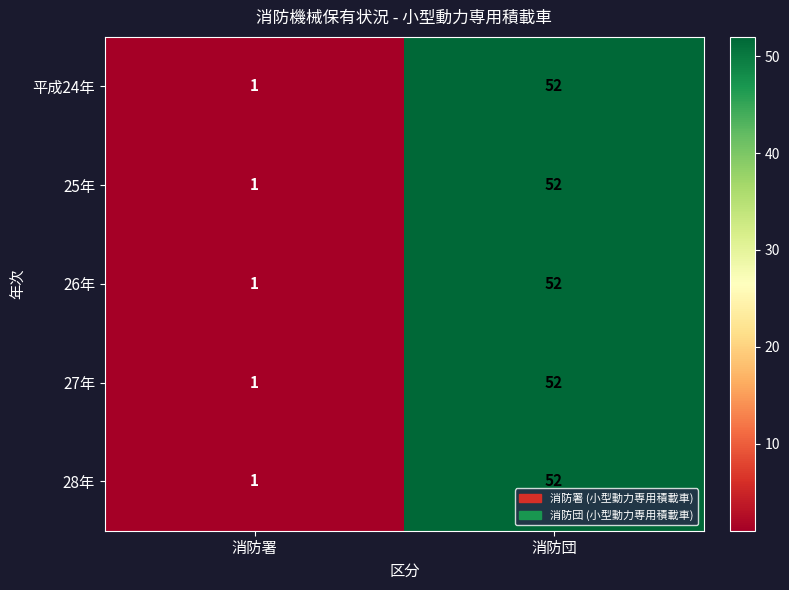

What is the difference between the 27年 values at 消防署 and 消防団?

51